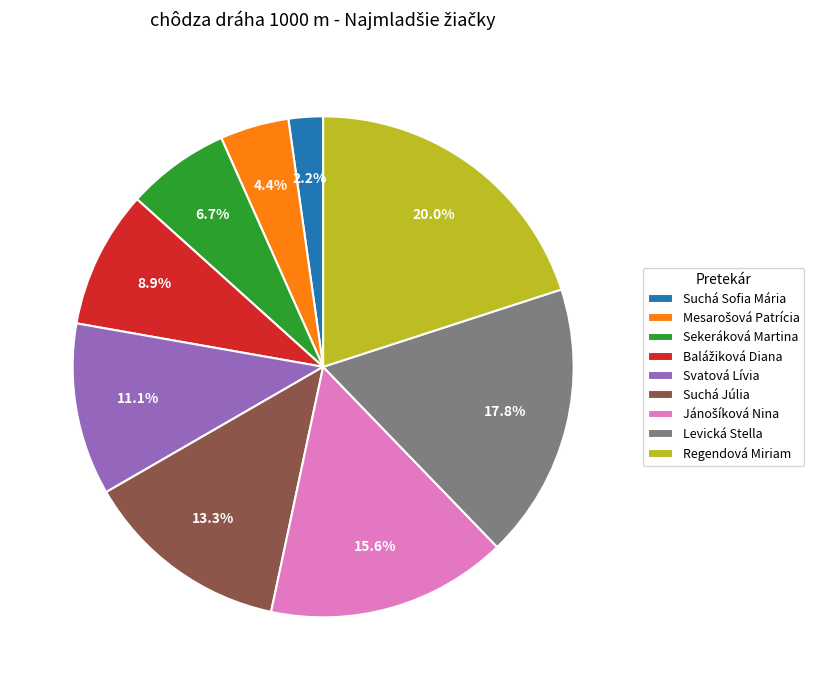

To the nearest percent, what is the average slice percentage?

11%